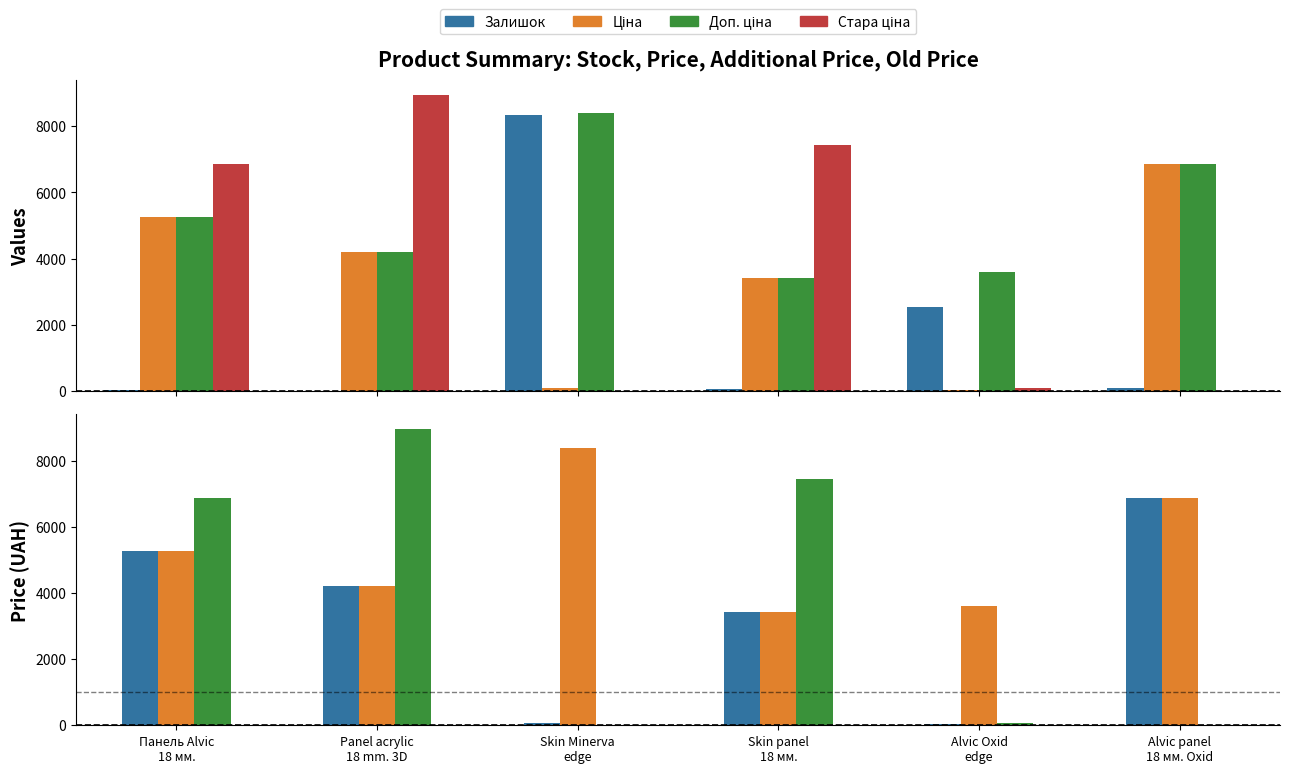

How many categories are shown in the chart?

6